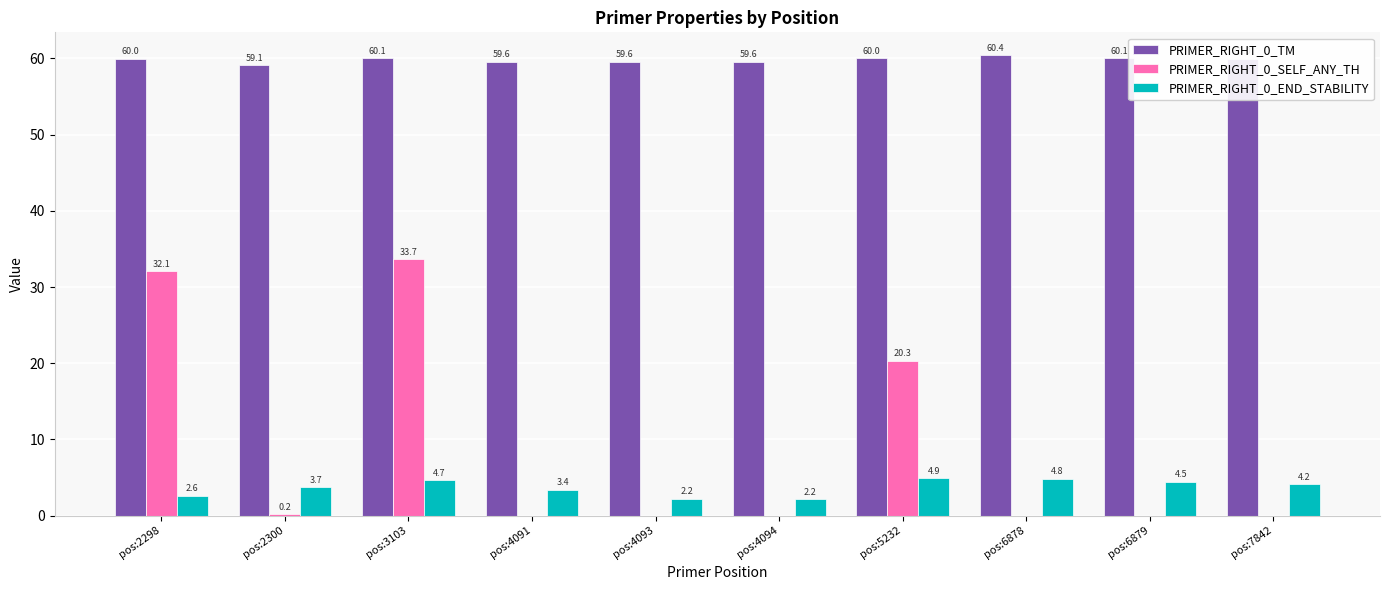

Is the value of PRIMER_RIGHT_0_END_STABILITY at pos:2300 greater than the value of PRIMER_RIGHT_0_TM at pos:3103?

No